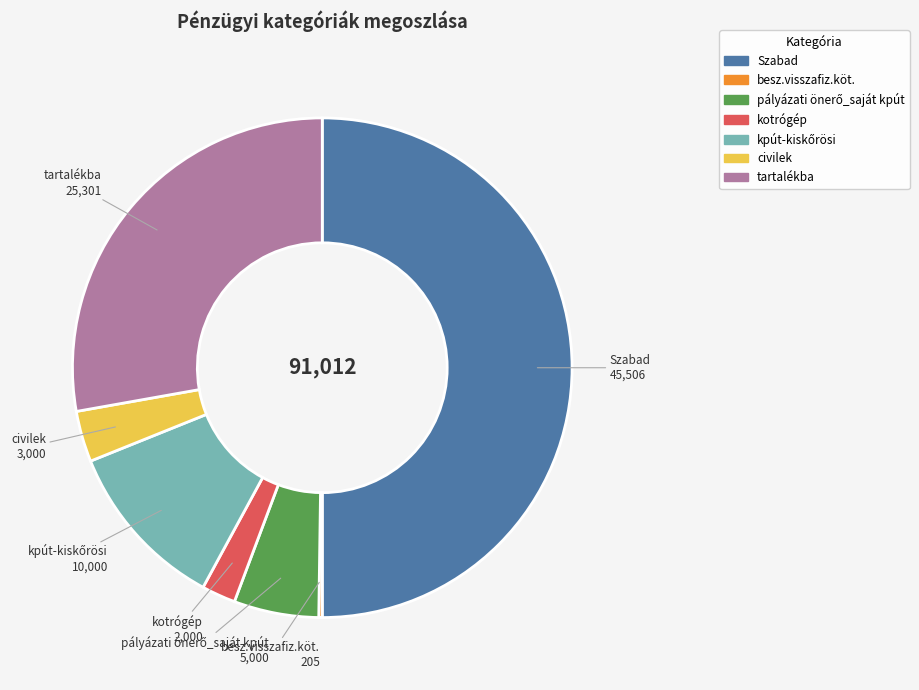

Does kotrógép account for over 50% of the chart?

No